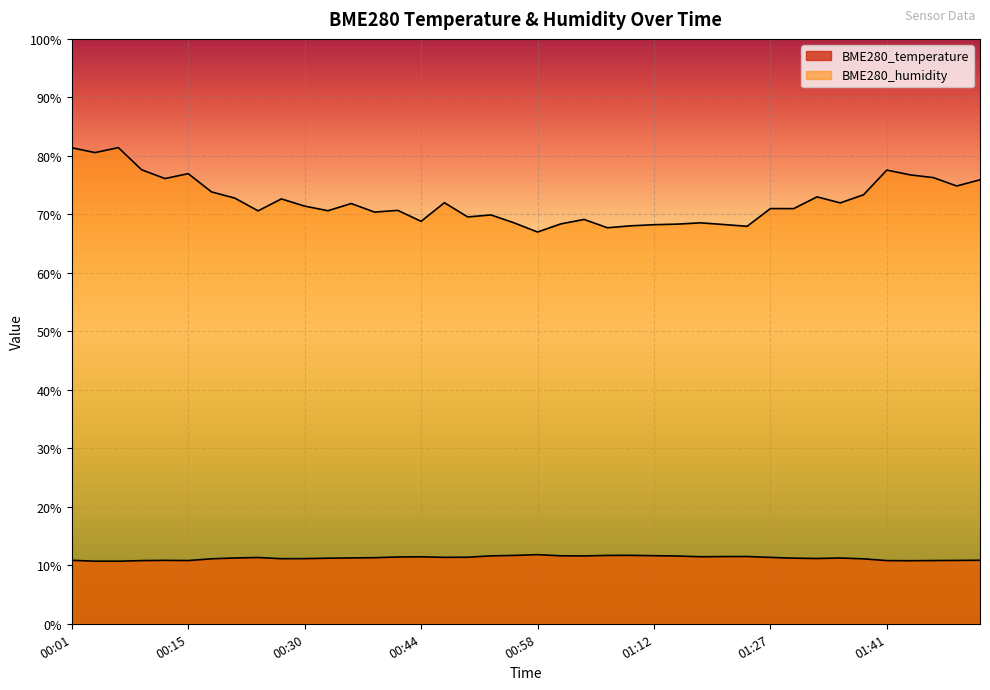

Where does the BME280_humidity series first go above 71?

00:01